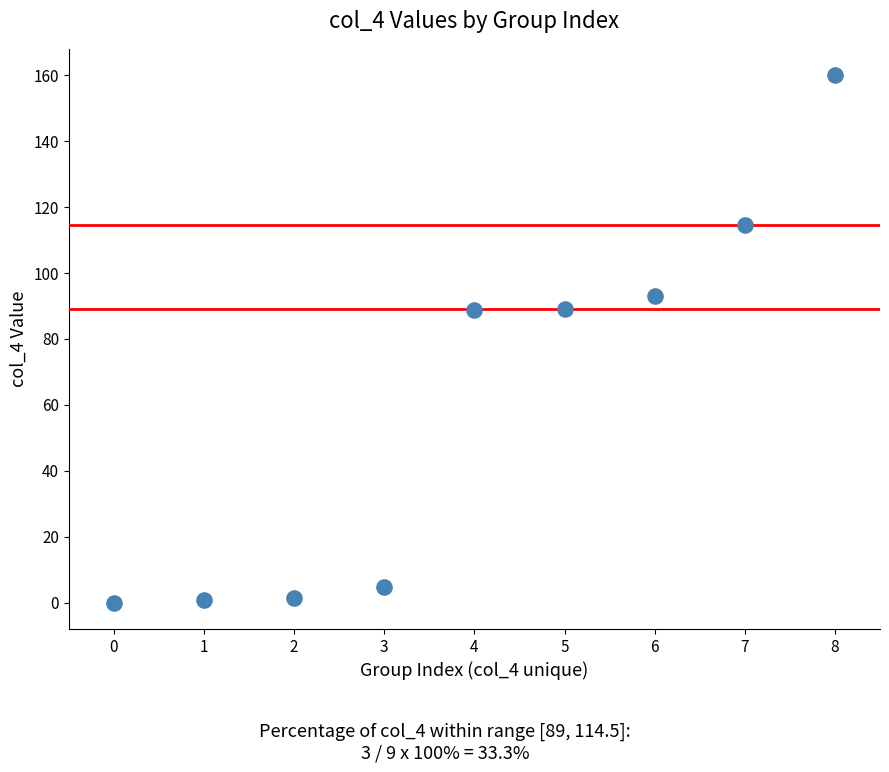

What is the average Y value?

61.4